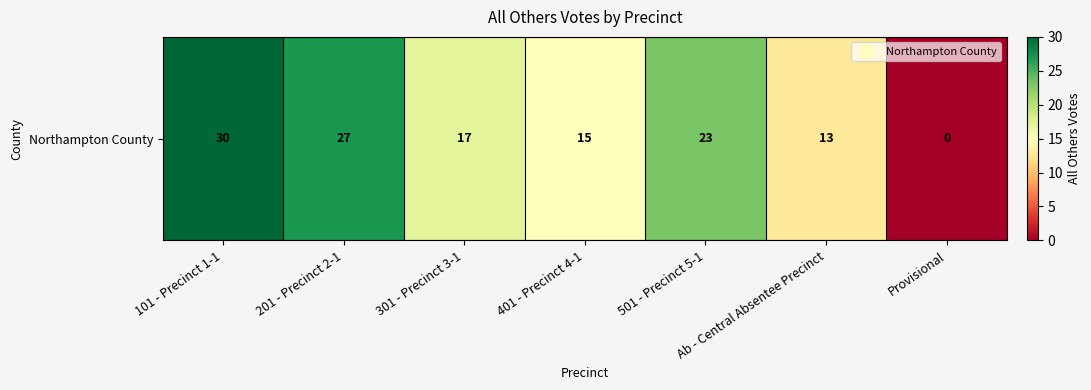

What is the difference between the values at Ab - Central Absentee Precinct and 101 - Precinct 1-1?

17